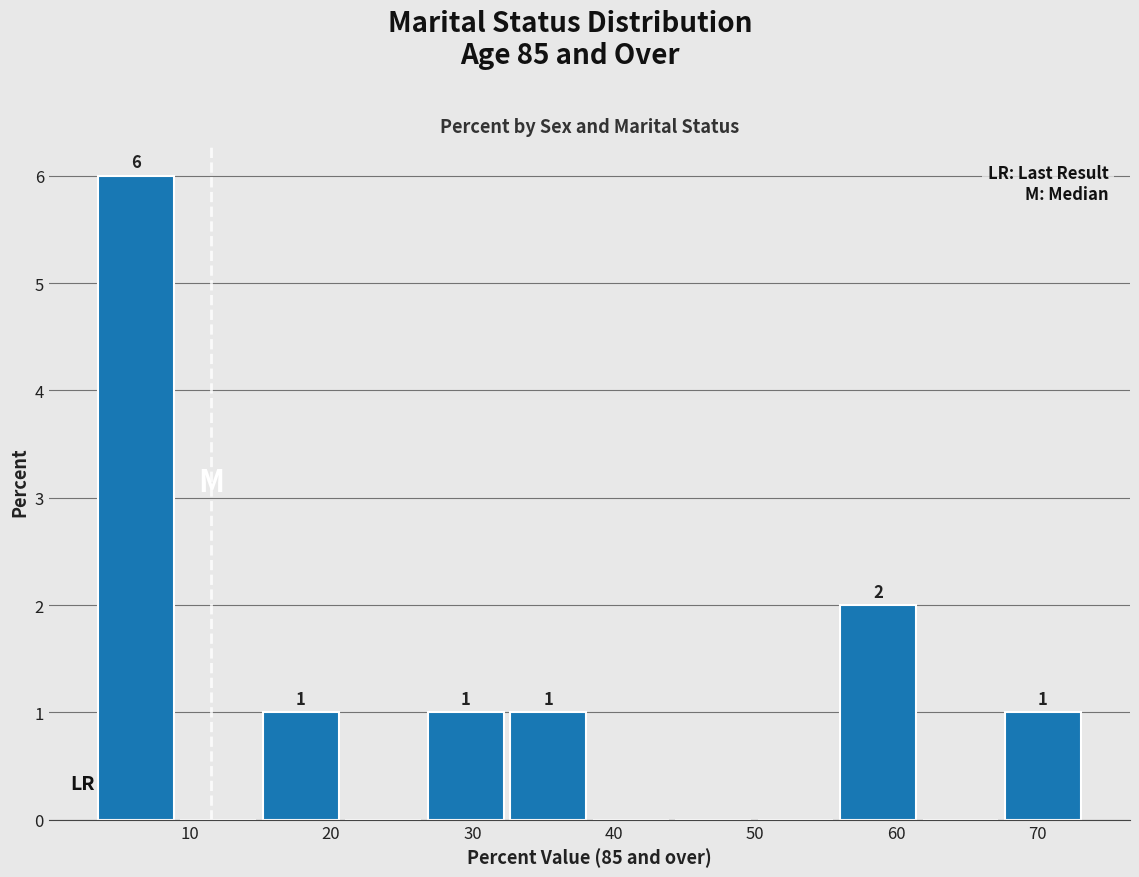

Over which range of the x-axis is the bar tallest?

3 to 9